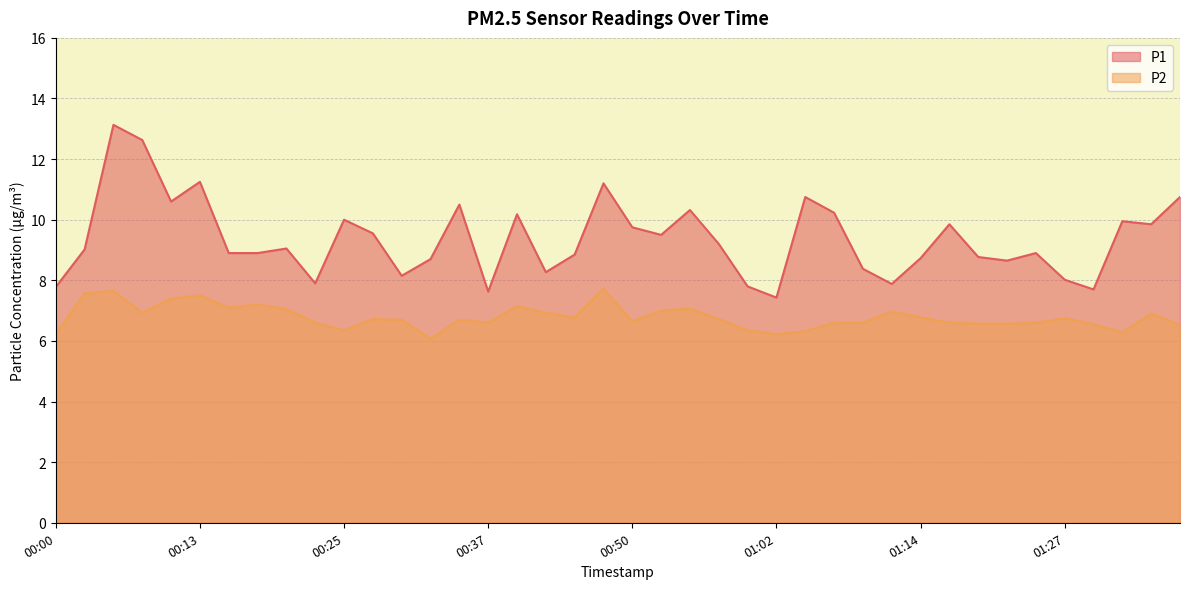

What is the total value across all series at 01:14?

15.5